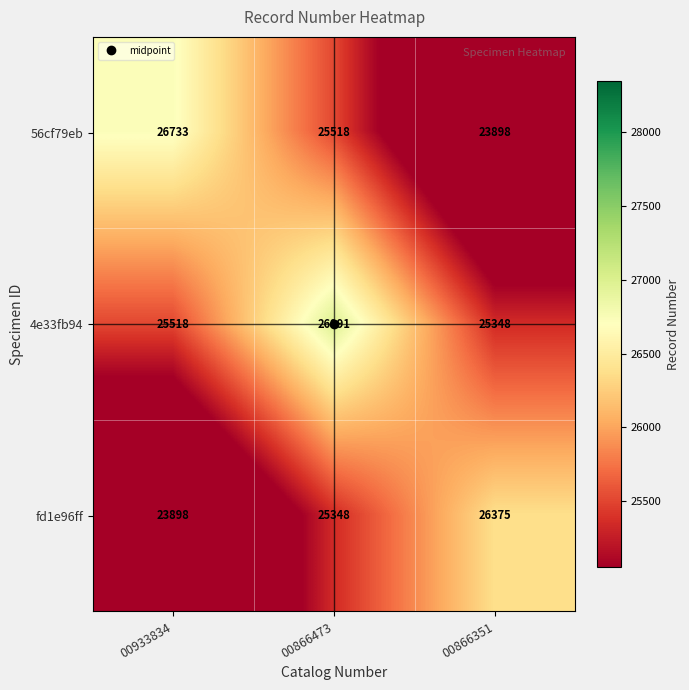

How many values in the 4e33fb94 series are below 25518?

1